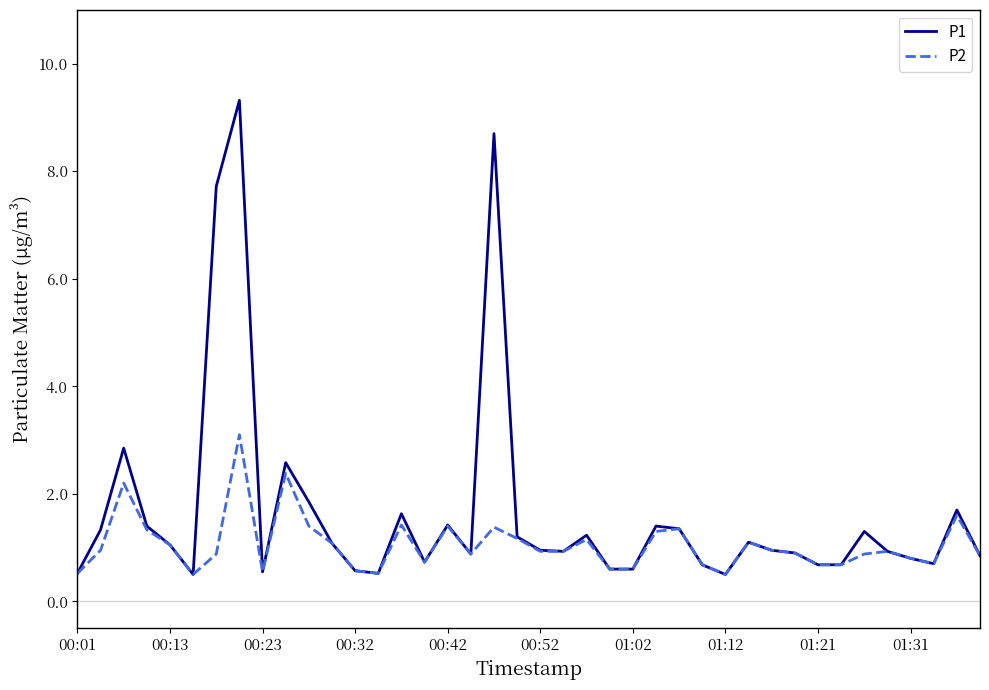

What is the maximum value shown in the chart?

9.3